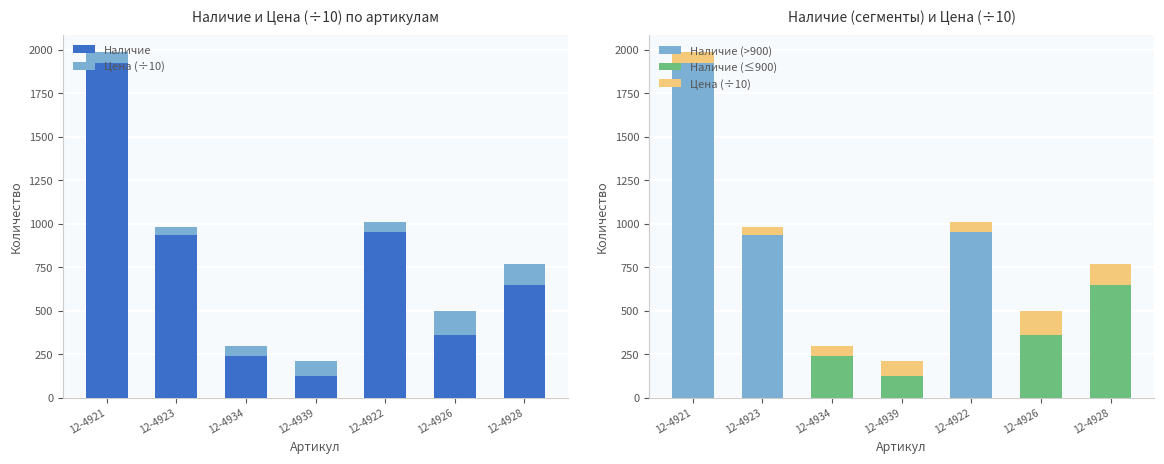

What is the difference between the second highest and minimum values in the Наличие (≤900) series?

359.0